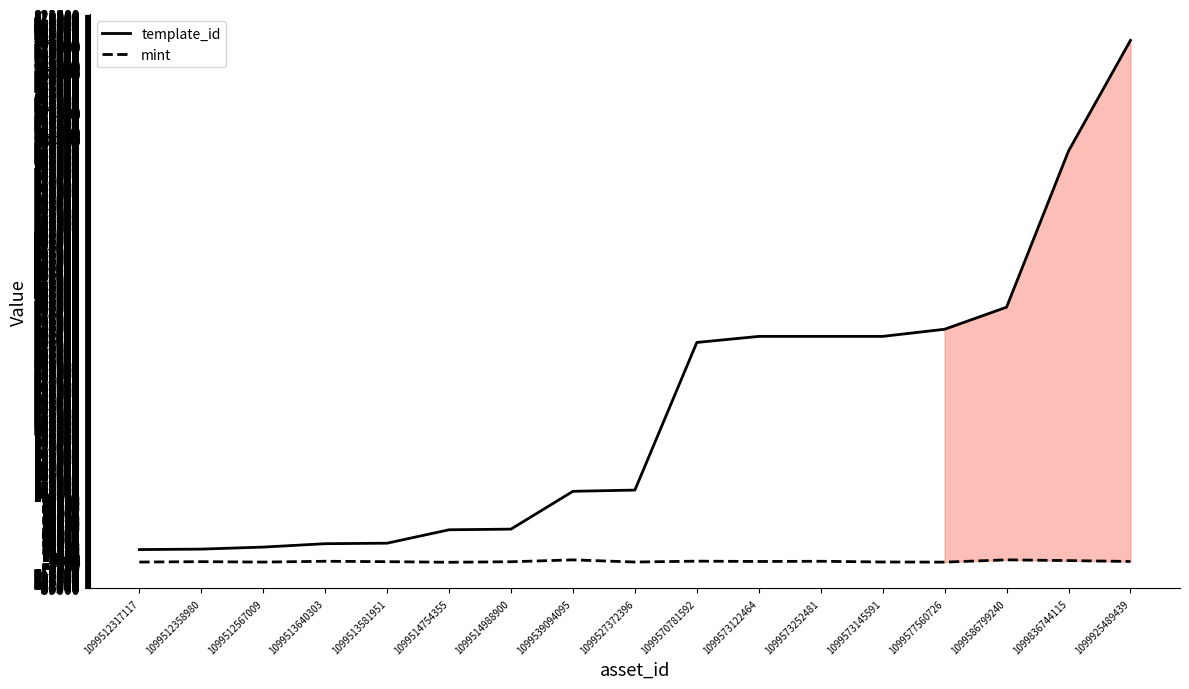

Where is template_id nearest to the value 401402?

1099586799240